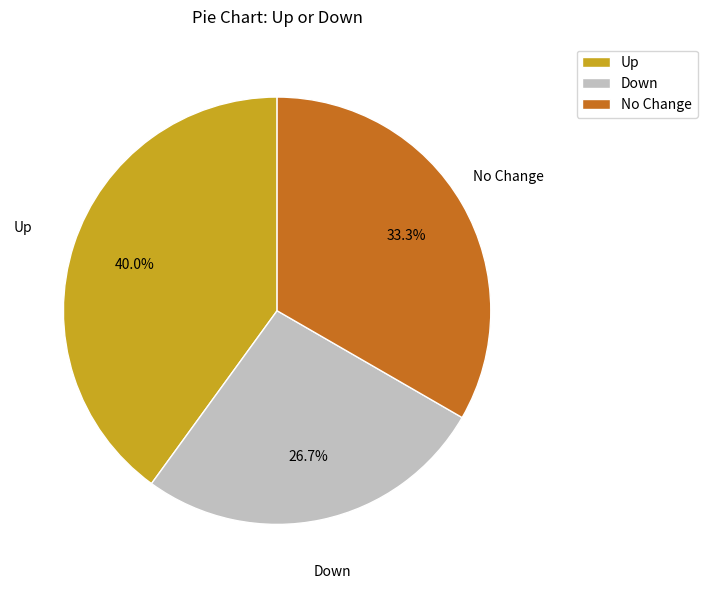

What is the total percentage of Down and No Change?

60.0%